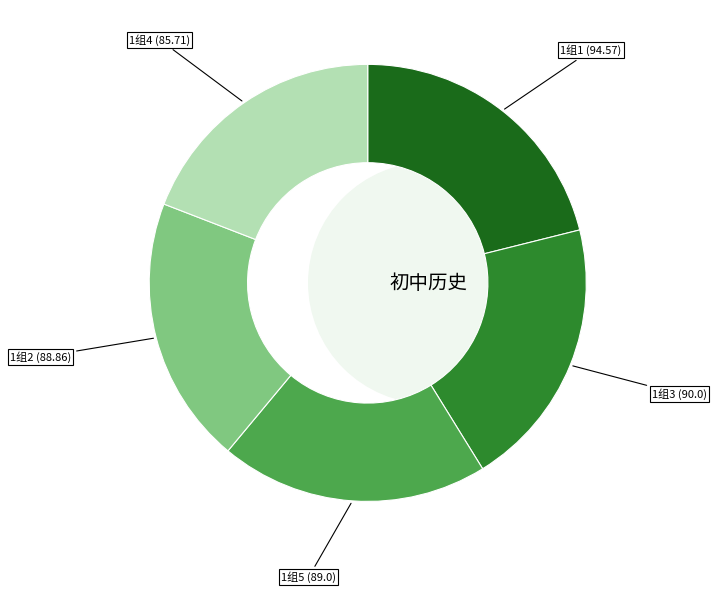

What percentage is NOT represented by 1组1?

78.9%